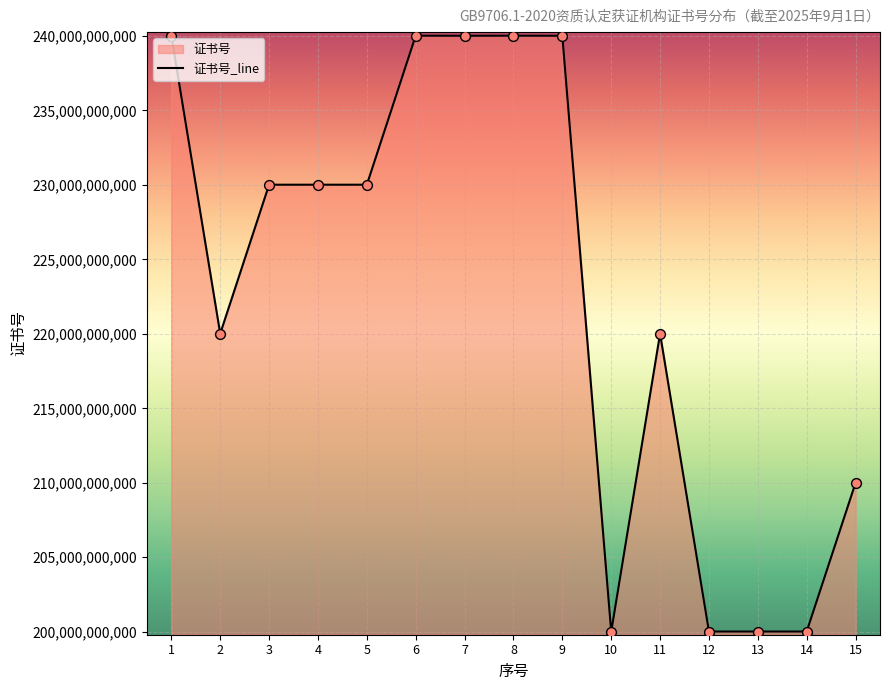

What is the change in value from 1 to 6?

-4